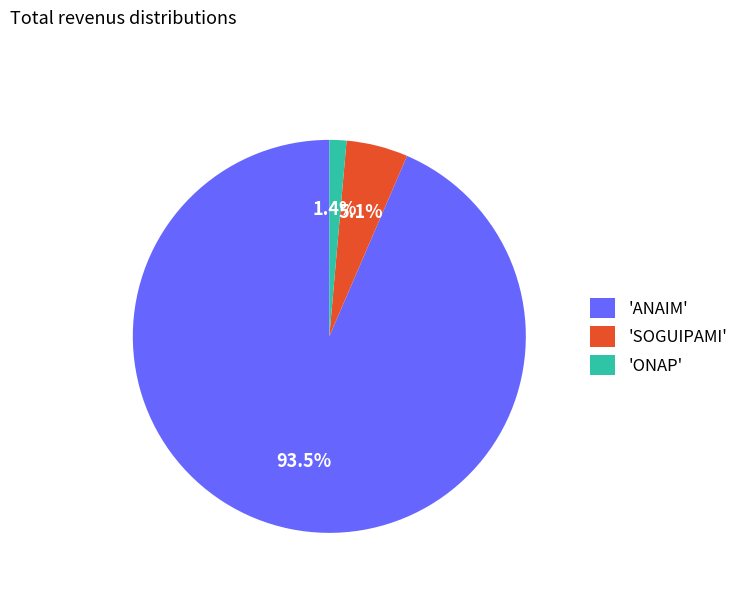

Which slice is the largest?

'ANAIM'